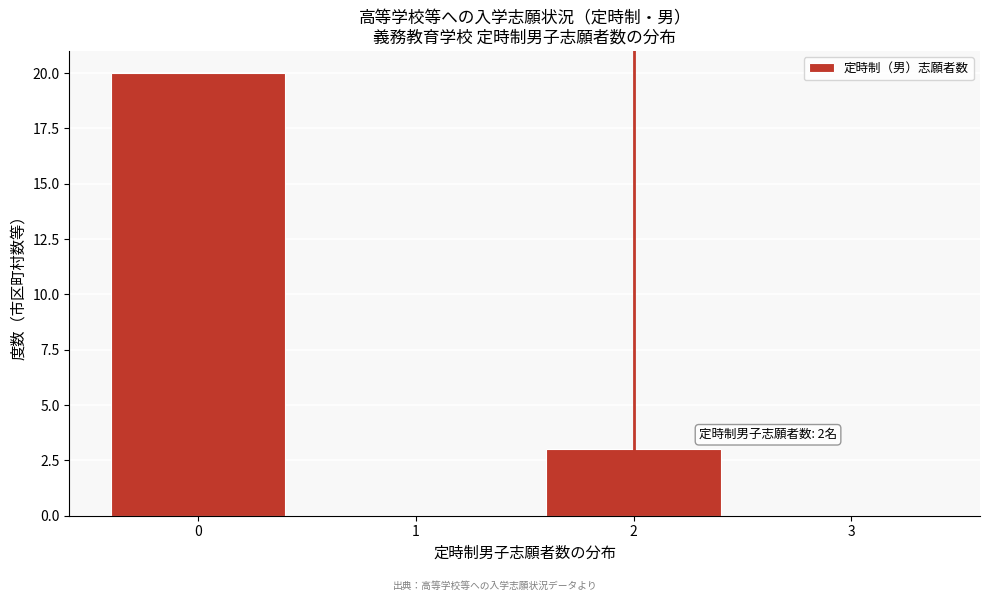

Which range on the x-axis has the tallest bar?

-0.5 to 0.5